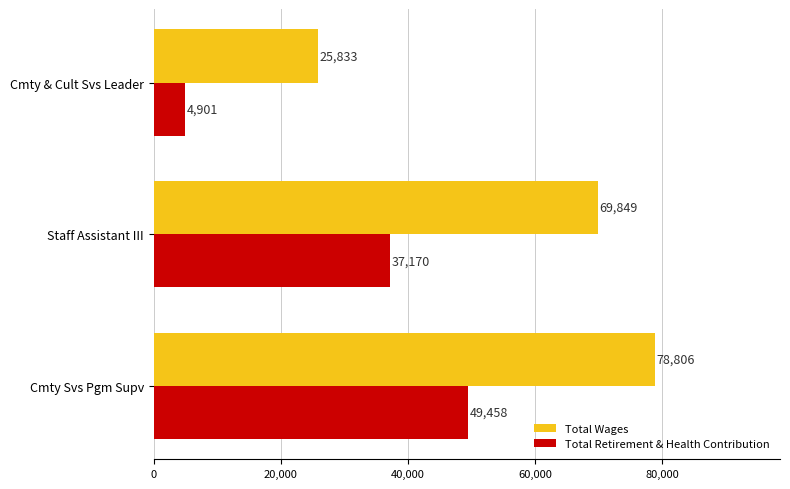

Between Cmty Svs Pgm Supv and Staff Assistant III, which series saw the biggest shift?

Total Retirement & Health Contribution